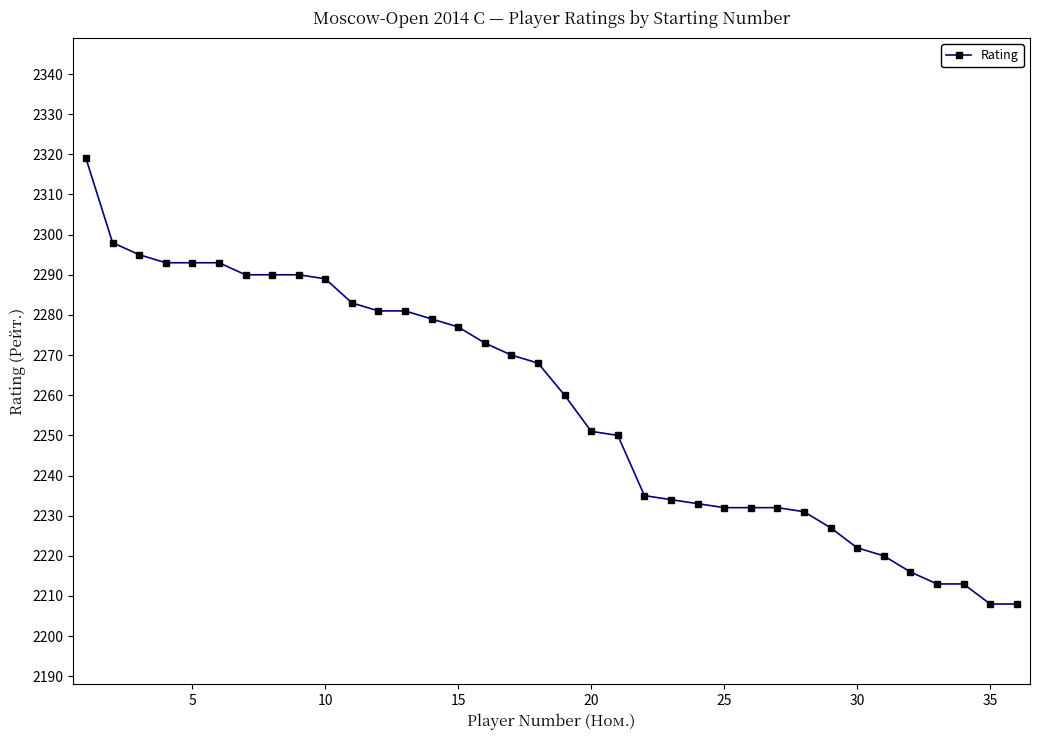

What is the smallest value displayed?

2208